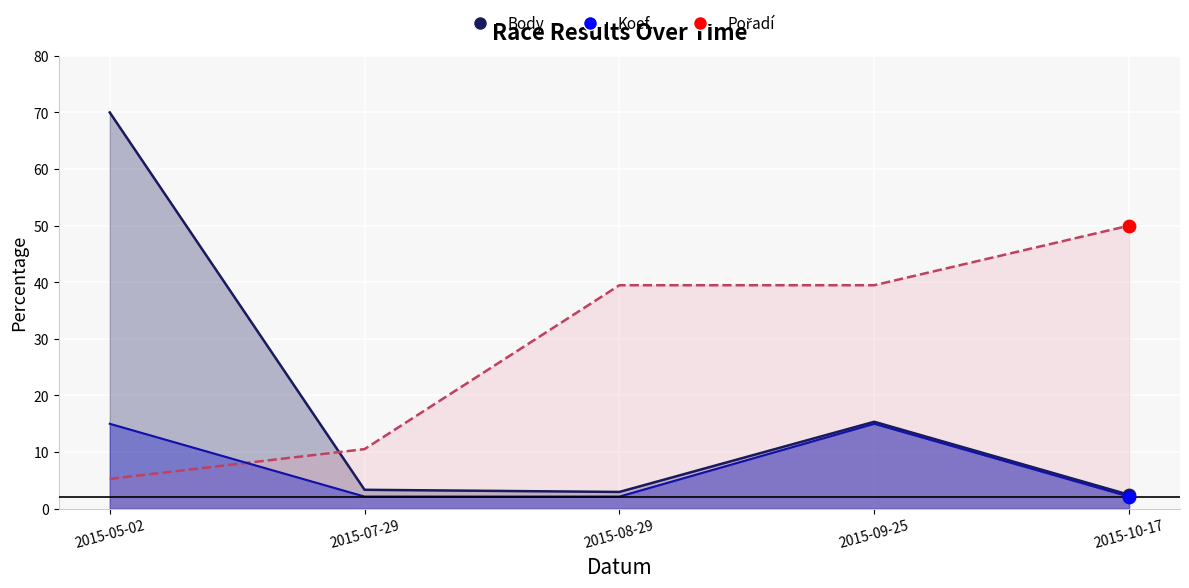

Which series has the largest total across all categories?

Pořadí